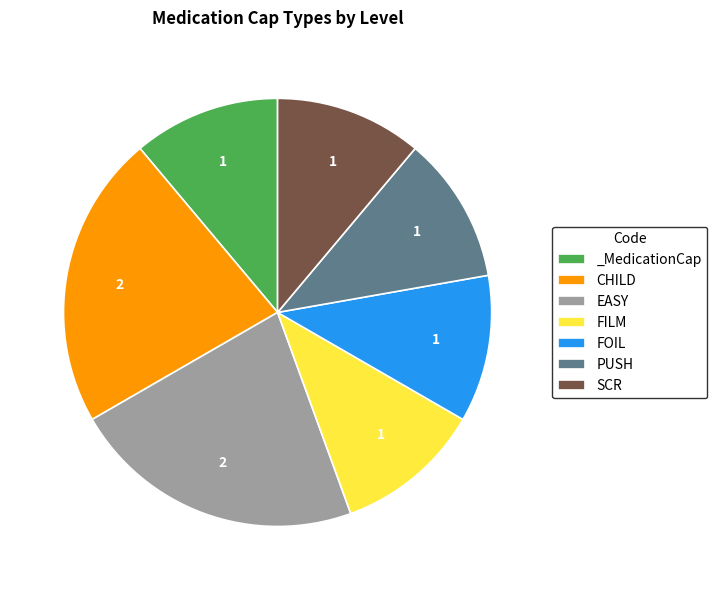

Does FOIL account for over 50% of the chart?

No